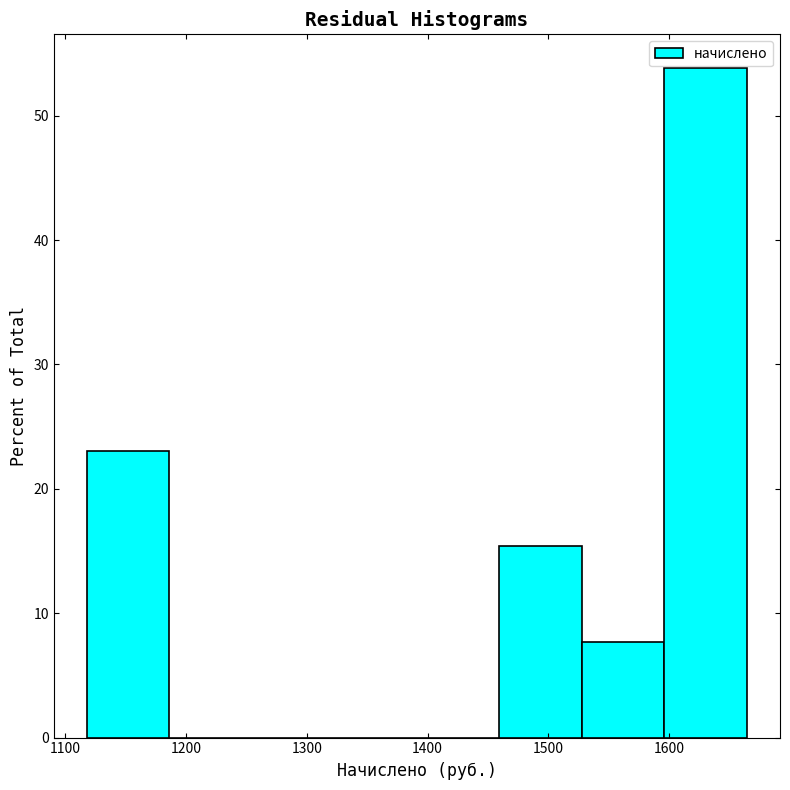

Reading left to right, transcribe this chart: for each bar, give the range it covers on the x-axis and its height. Neither the bar edges nor the heights are printed on the chart, so give them approximately, as read against the axes.

1120 to 1190: 23
1190 to 1250: 0
1250 to 1320: 0
1320 to 1390: 0
1390 to 1460: 0
1460 to 1530: 15
1530 to 1600: 8
1600 to 1660: 54